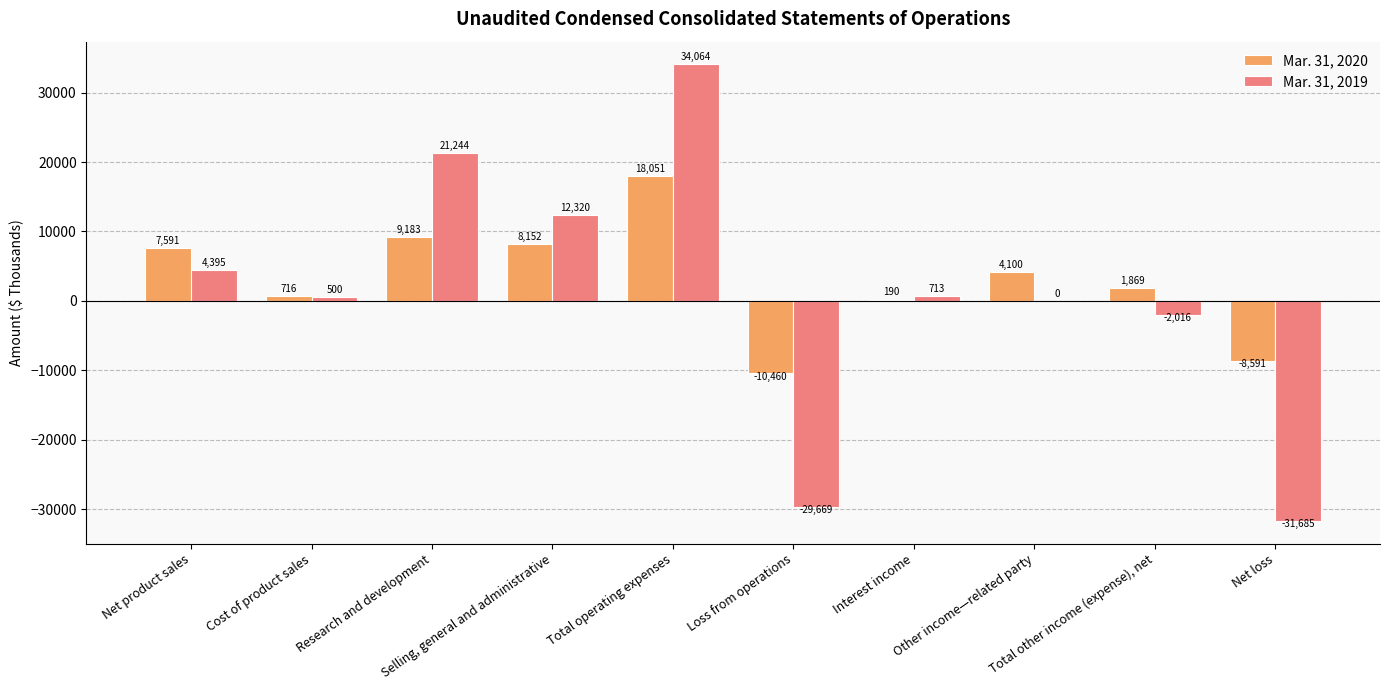

Reading left to right, list all the values displayed in this chart.

Mar. 31, 2020: Net product sales=7591	Cost of product sales=716	Research and development=9183	Selling, general and administrative=8152	Total operating expenses=18051	Loss from operations=-10460	Interest income=190	Other income—related party=4100	Total other income (expense), net=1869	Net loss=-8591
Mar. 31, 2019: Net product sales=4395	Cost of product sales=500	Research and development=21244	Selling, general and administrative=12320	Total operating expenses=34064	Loss from operations=-29669	Interest income=713	Other income—related party=0	Total other income (expense), net=-2016	Net loss=-31685